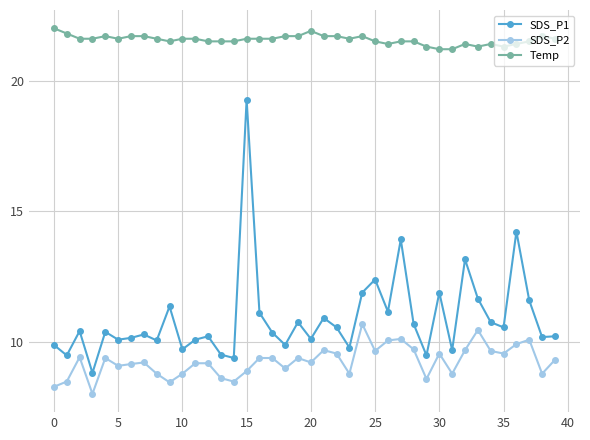

In SDS_P1, how many points are lower than both neighbors (excluding endpoints)?

14